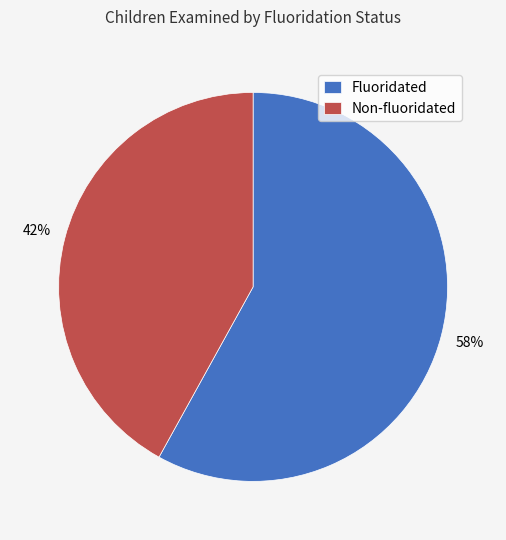

What percentage is the Non-fluoridated slice, to the nearest percent?

42%